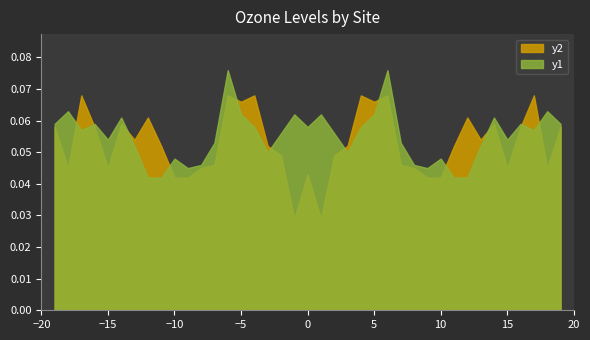

List the series in order of their overall mean, lowest first.

y2, y1